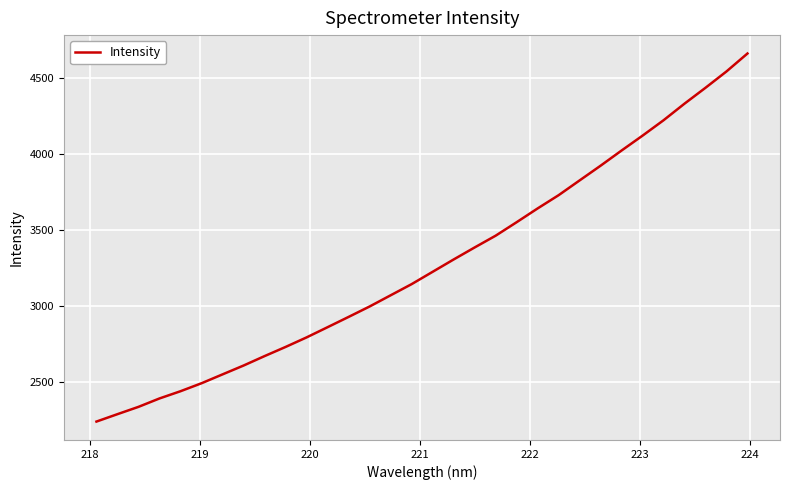

What is the maximum value shown in the chart?

4660.1